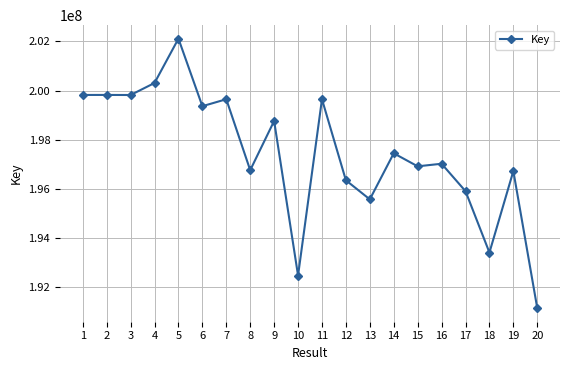

Where does the data first go above 197451828?

1